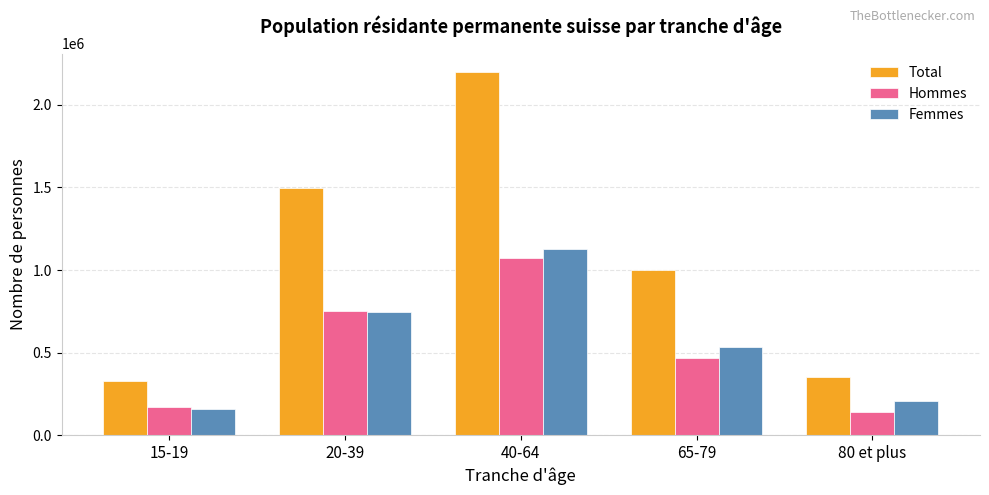

At which label does Hommes reach its peak?

40-64